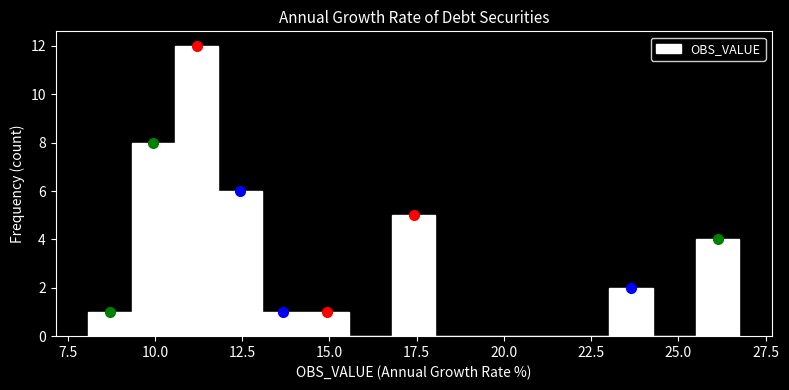

Around what value on the x-axis is the tallest bar? Give the approximate position of its centre, as read against the axis.

11.0